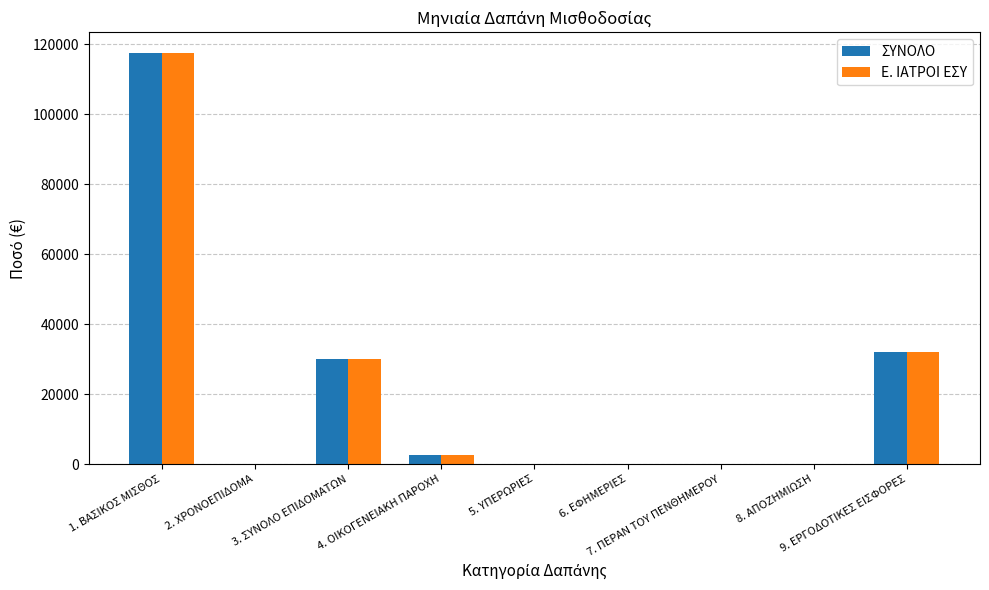

How many distinct data groups are displayed?

2